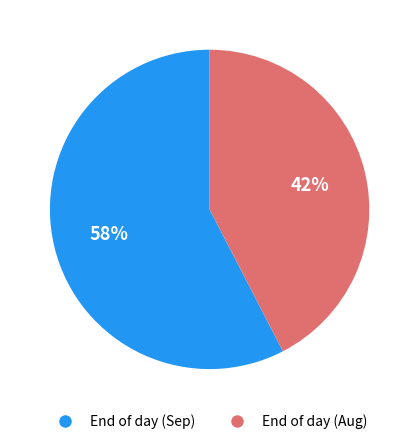

Is there a majority slice in this chart?

Yes